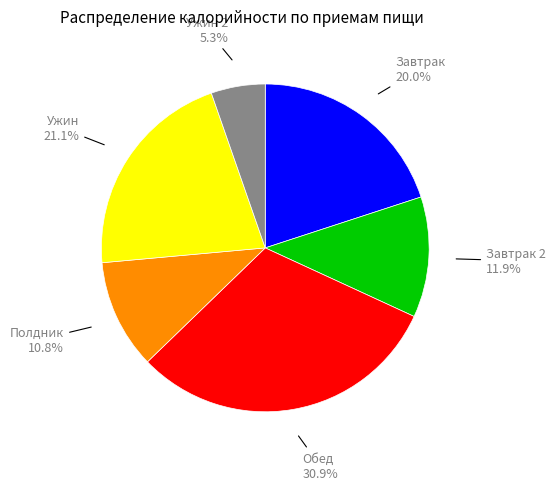

How many segments does this pie chart have?

6